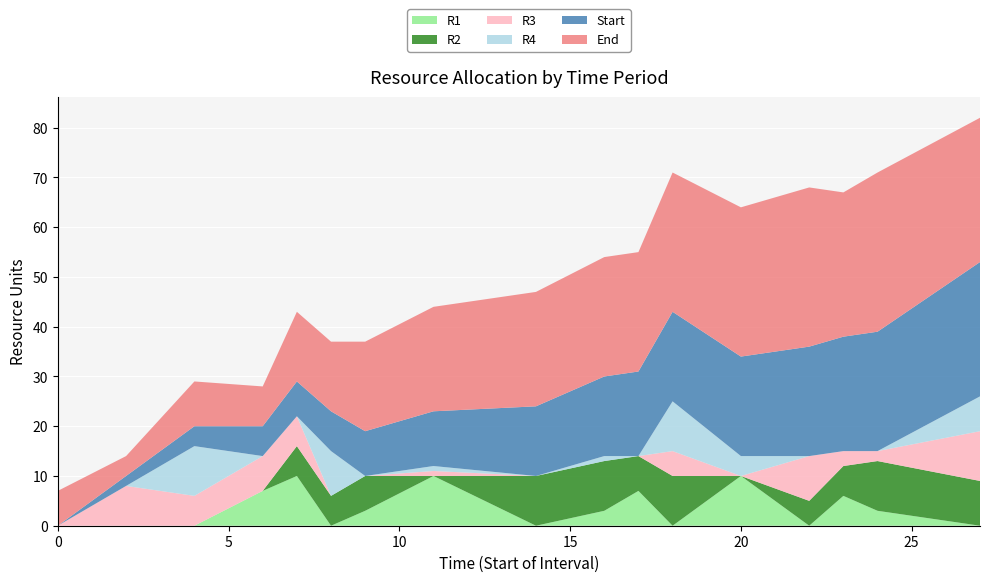

Reading left to right, list all the values displayed in this chart.

R1: 0	0	0	7	10	0	3	10	0	3	7	0	10	0	6	3	0
R2: 0	0	0	0	6	6	7	0	10	10	7	10	0	5	6	10	9
R3: 0	8	6	7	6	0	0	1	0	0	0	5	0	9	3	2	10
R4: 0	0	10	0	0	9	0	1	0	1	0	10	4	0	0	0	7
Start: 0	2	4	6	7	8	9	11	14	16	17	18	20	22	23	24	27
End: 7	4	9	8	14	14	18	21	23	24	24	28	30	32	29	32	29